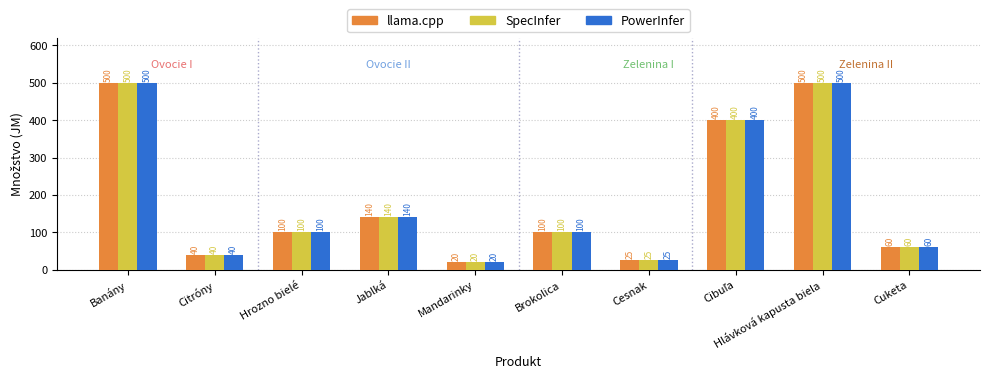

At how many categories does at least one series exceed 64?

6